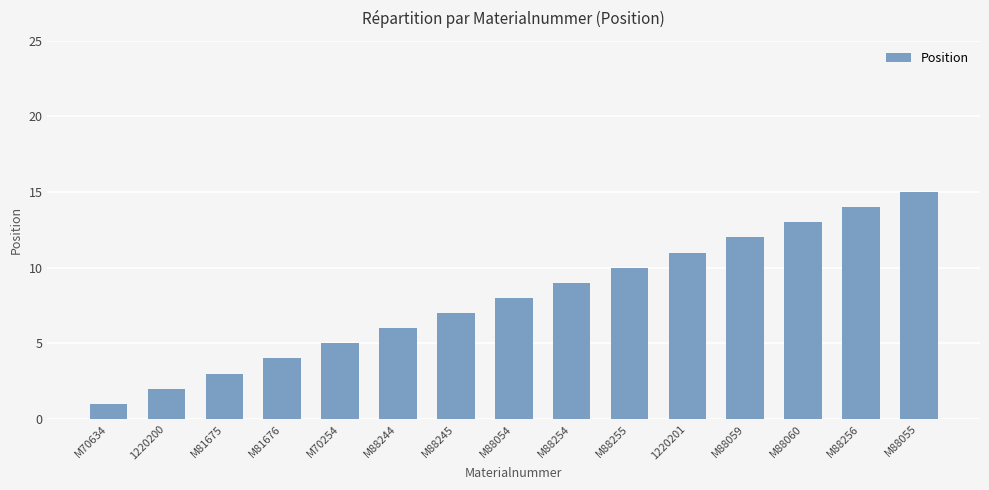

Reading right to left, extract all data points from this chart.

M88055=15	M88256=14	M88060=13	M88059=12	1220201=11	M88255=10	M88254=9	M88054=8	M88245=7	M88244=6	M70254=5	M81676=4	M81675=3	1220200=2	M70634=1